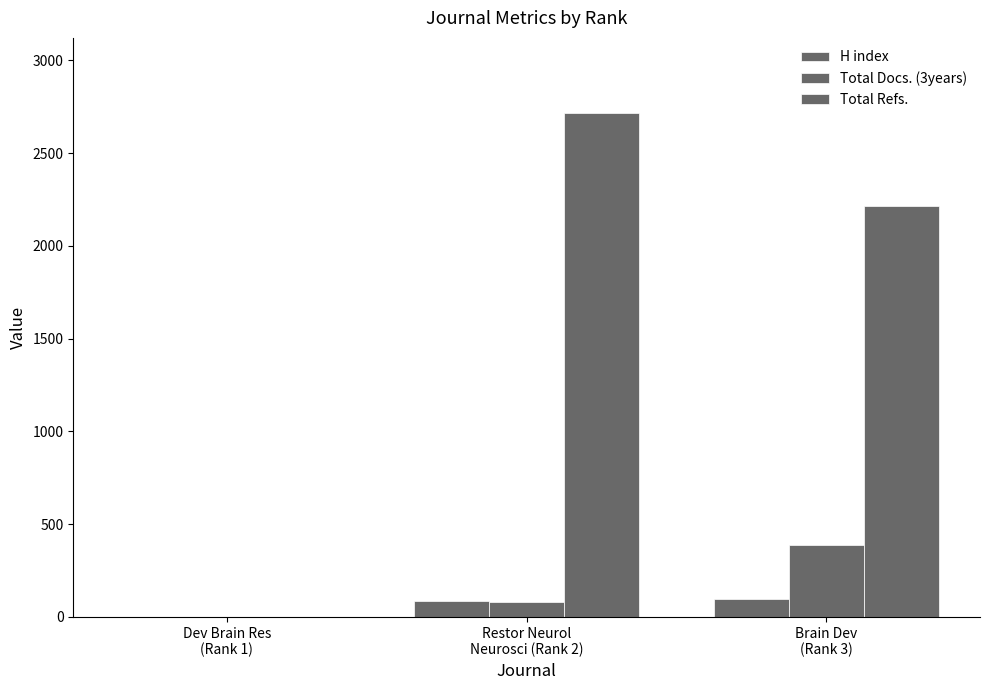

Does the chart contain stacked bars?

No